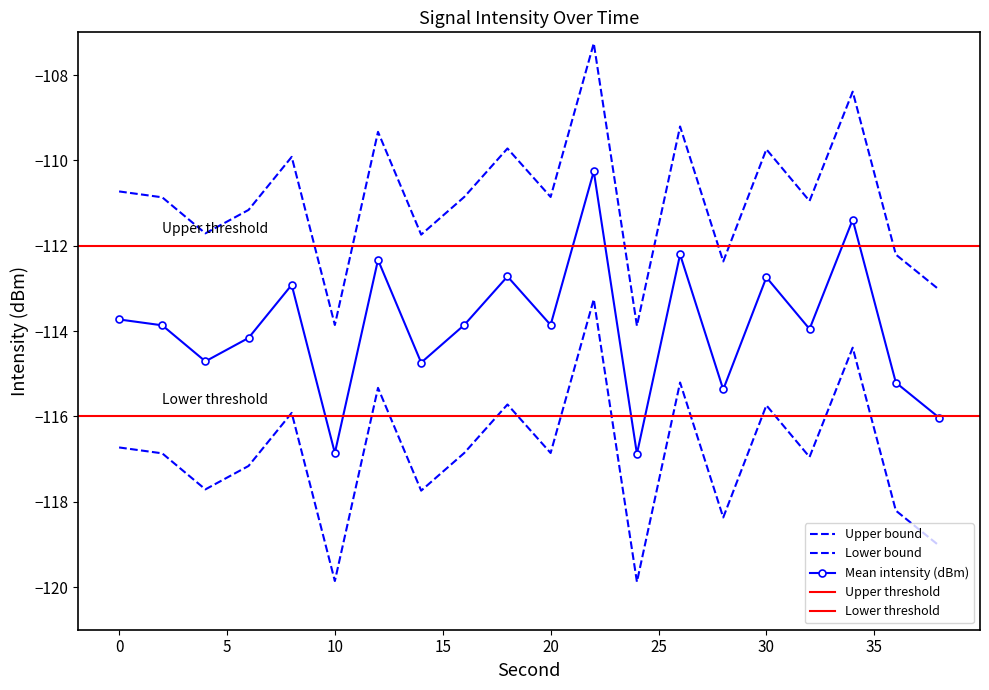

What value does the Upper bound series have at 26?

-115.2